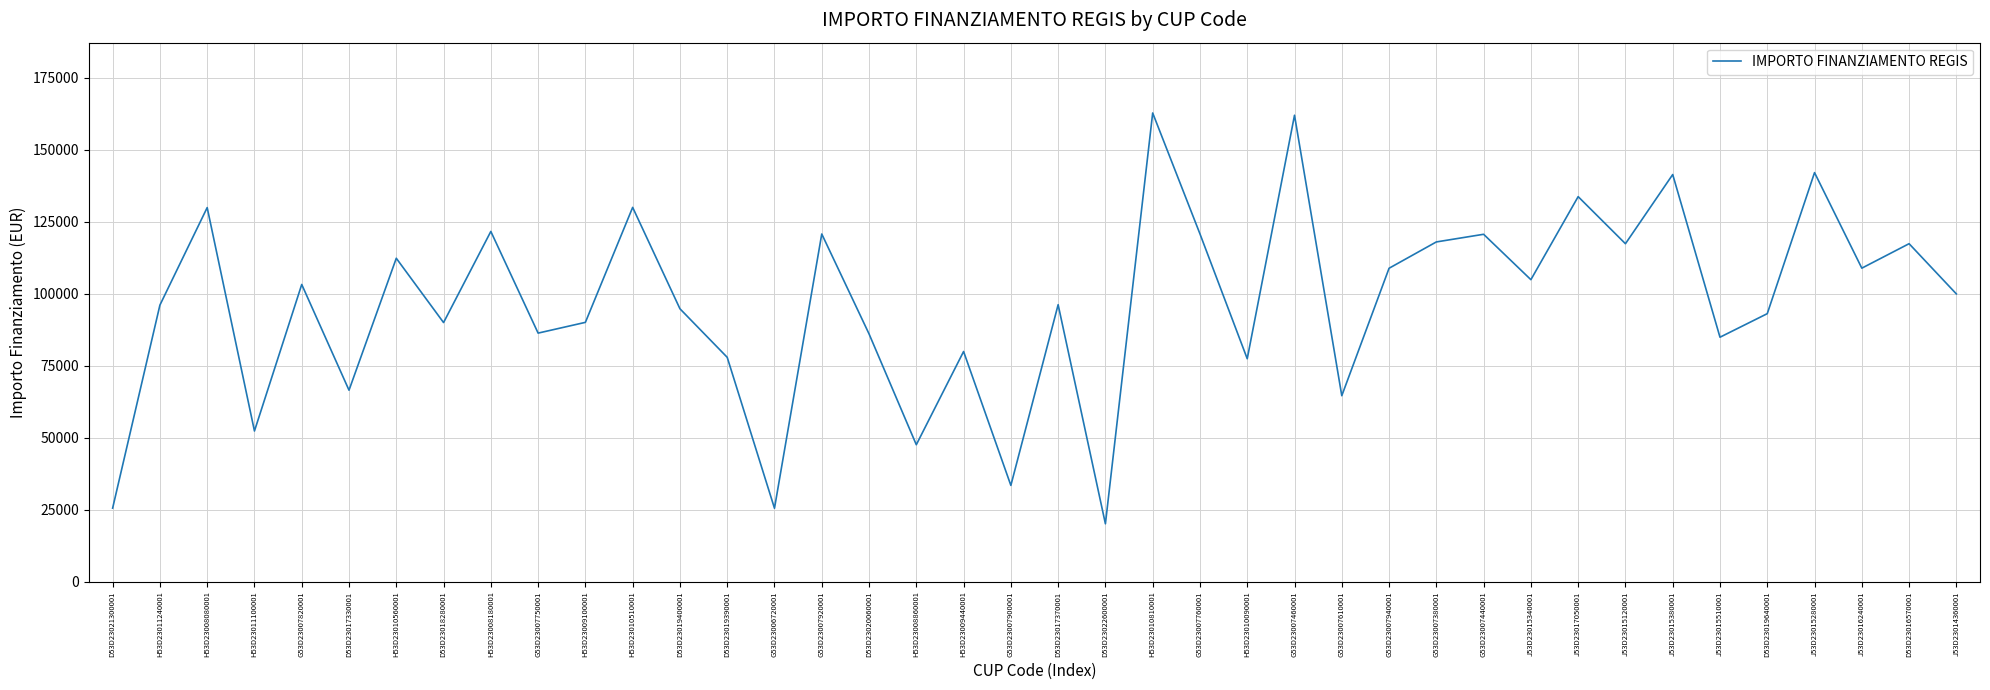

True or false: there are more than 0 points higher than both neighbors.

True